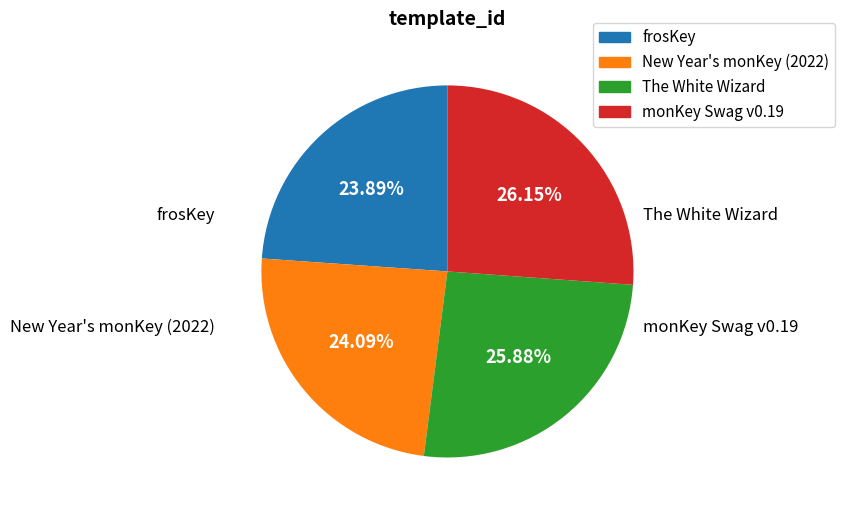

Does New Year's monKey (2022) account for over 50% of the chart?

No